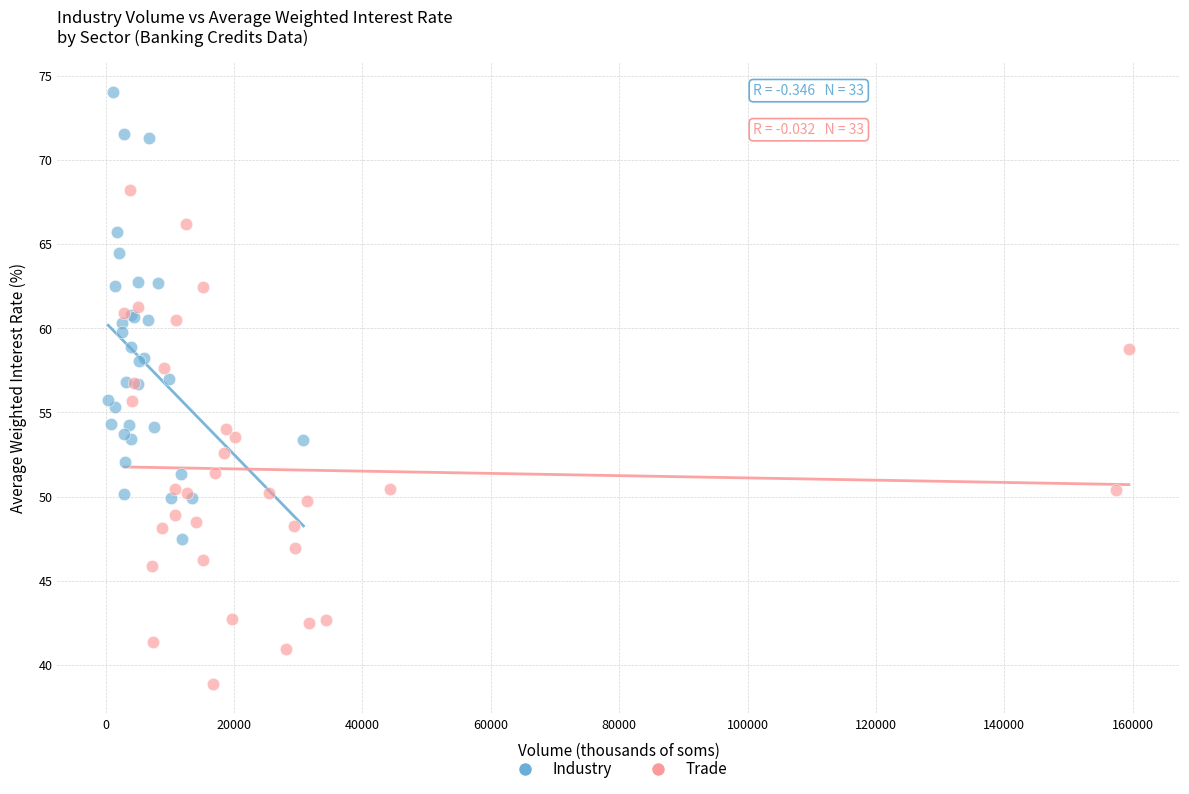

Which series reaches the minimum Y coordinate?

Trade